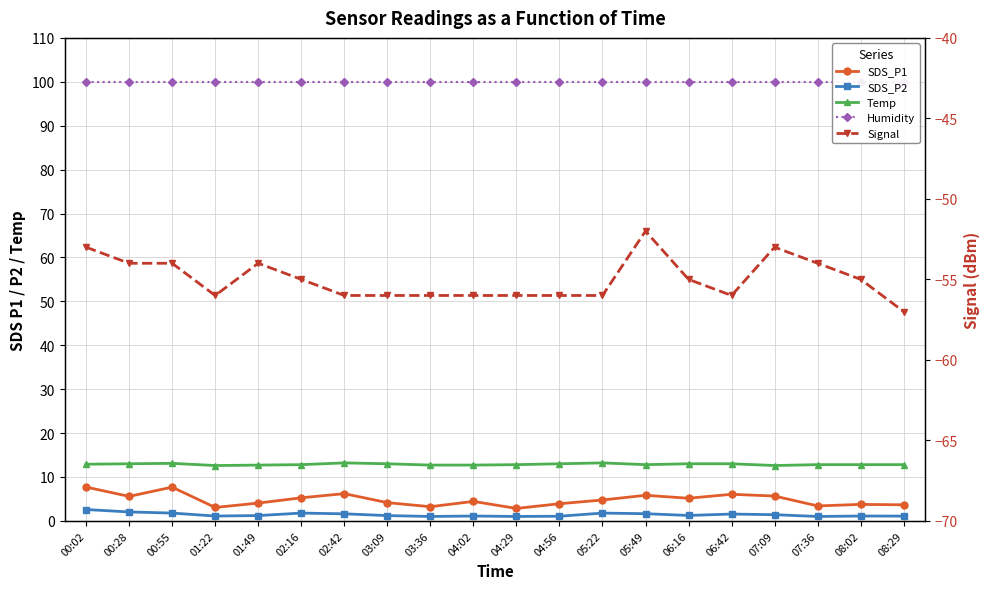

Is the value of Temp at 01:49 greater than the value of SDS_P2 at 02:42?

Yes